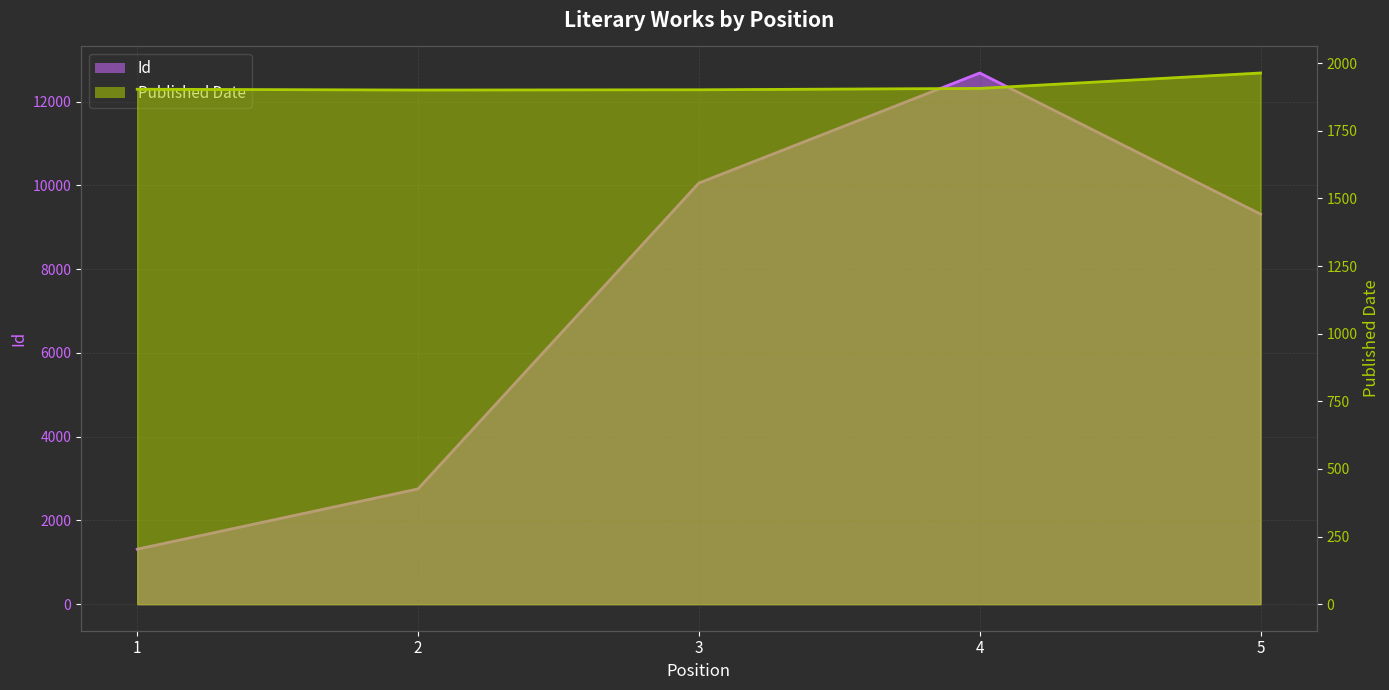

What is the highest value of the Id series?

12684